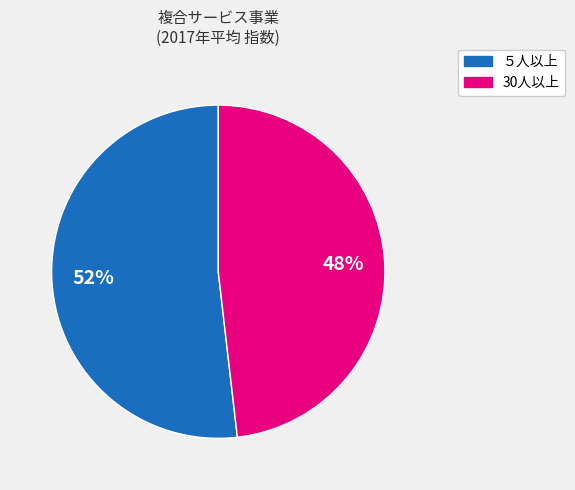

Count the number of slices in the pie.

2